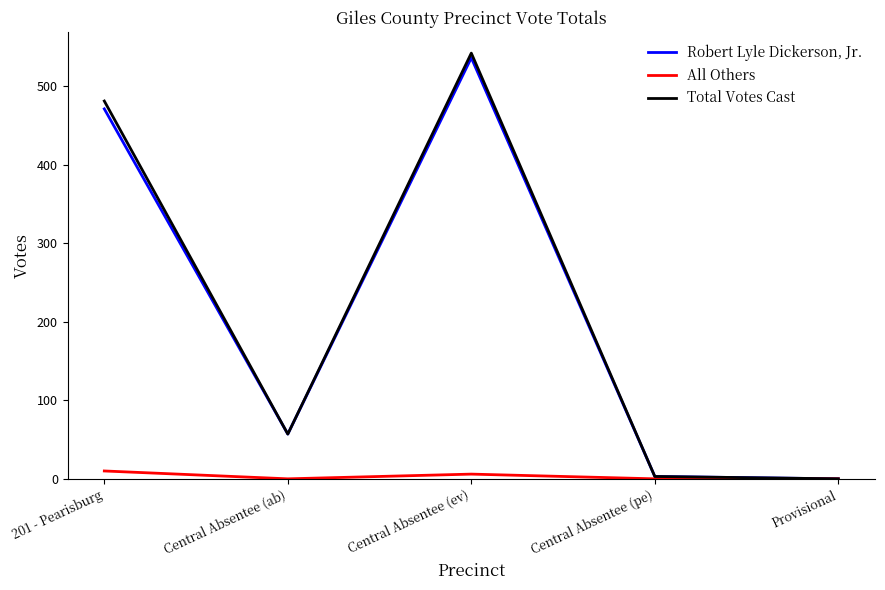

Which series has the largest range (max minus min)?

Total Votes Cast